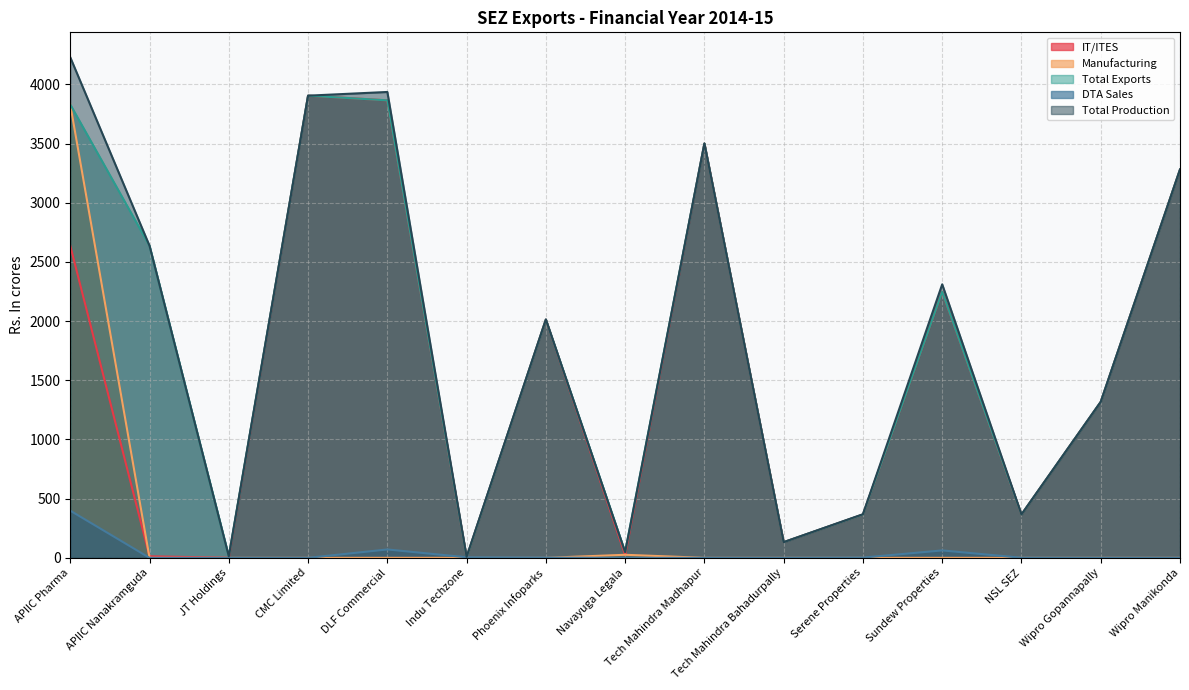

True or false: Manufacturing and IT/ITES intersect in this chart.

True